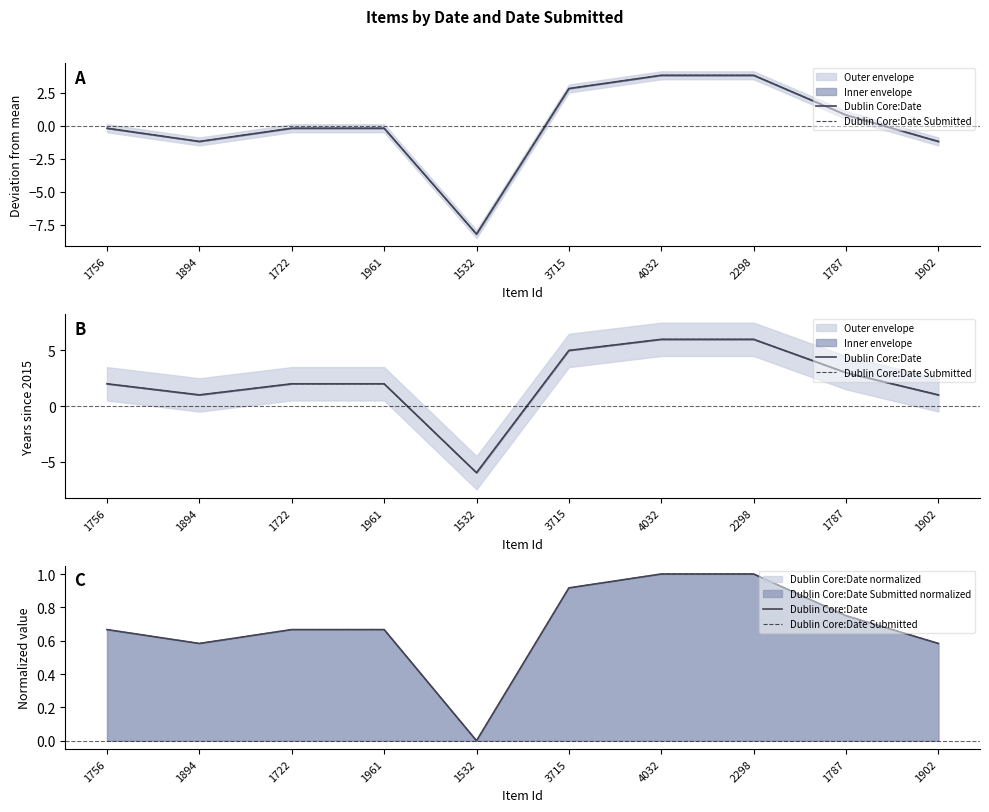

True or false: Dublin Core:Date and Dublin Core:Date Submitted intersect in this chart.

False